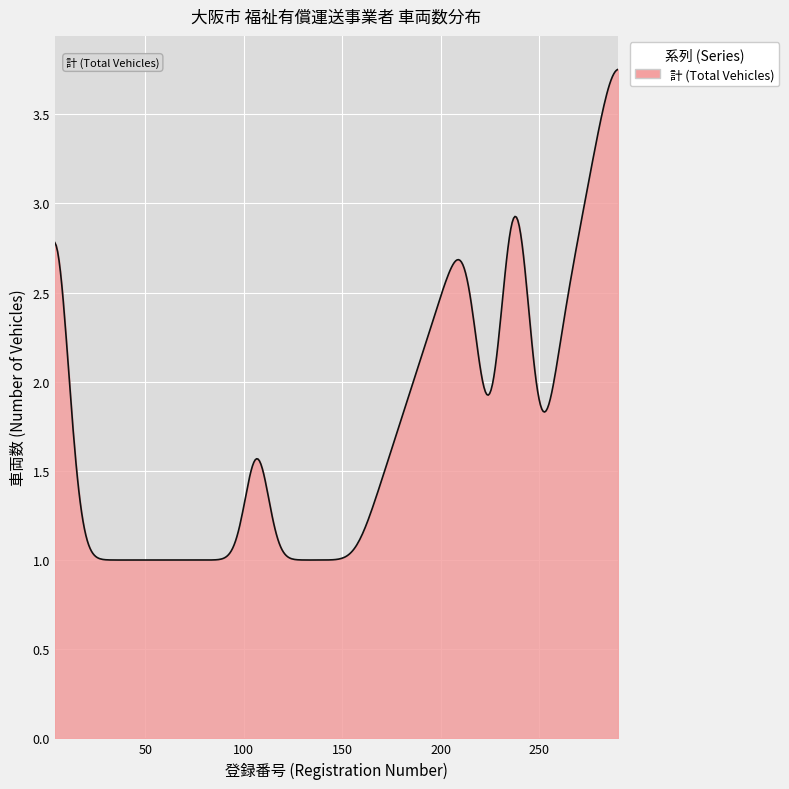

What is the difference between the maximum and minimum values?

2.8